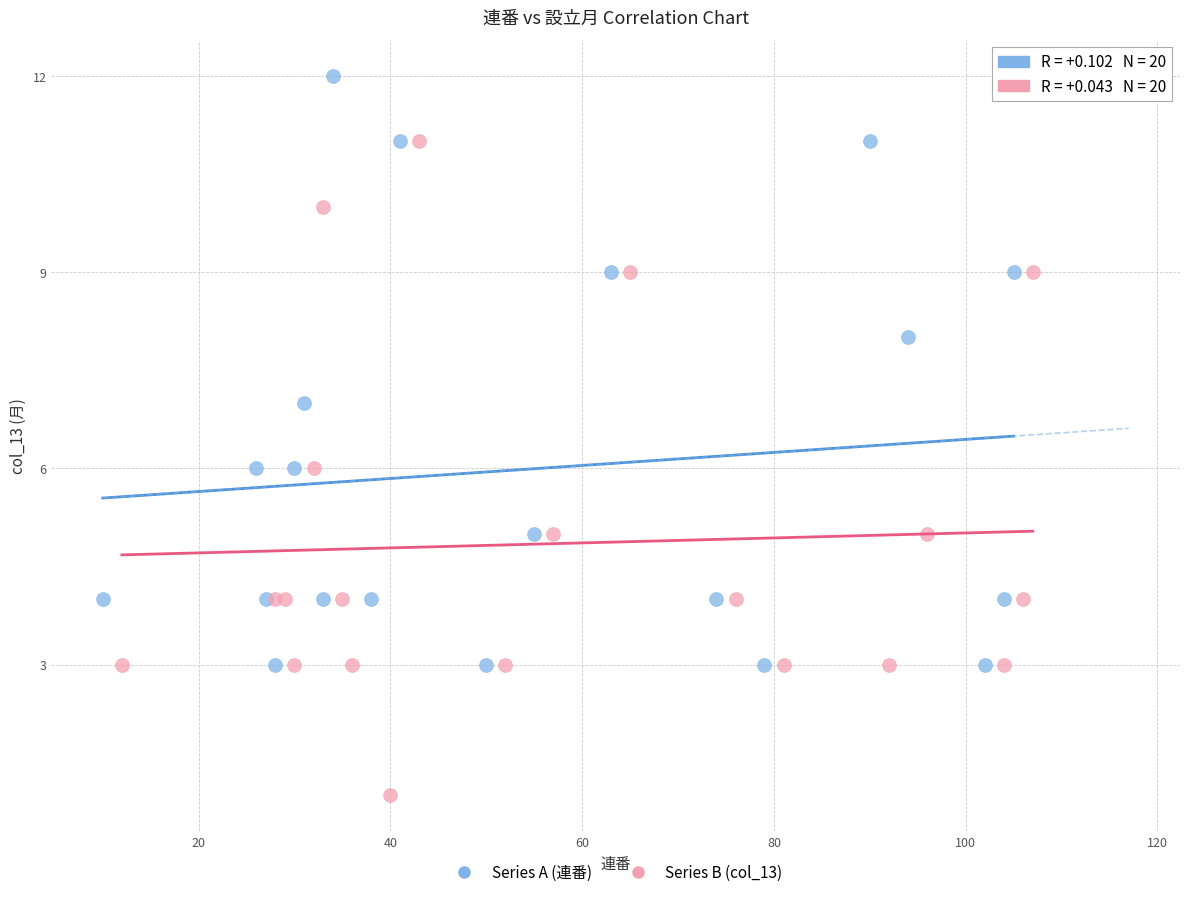

Which series has the largest Y range (max minus min)?

Series B (col_13)